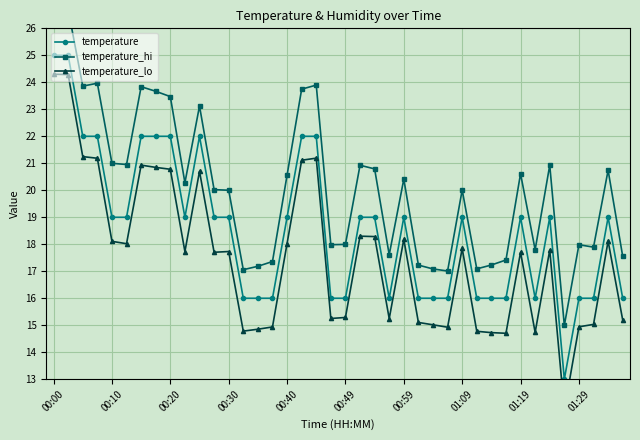

The temperature_lo series shows 14.9 at 14. True or false?

True